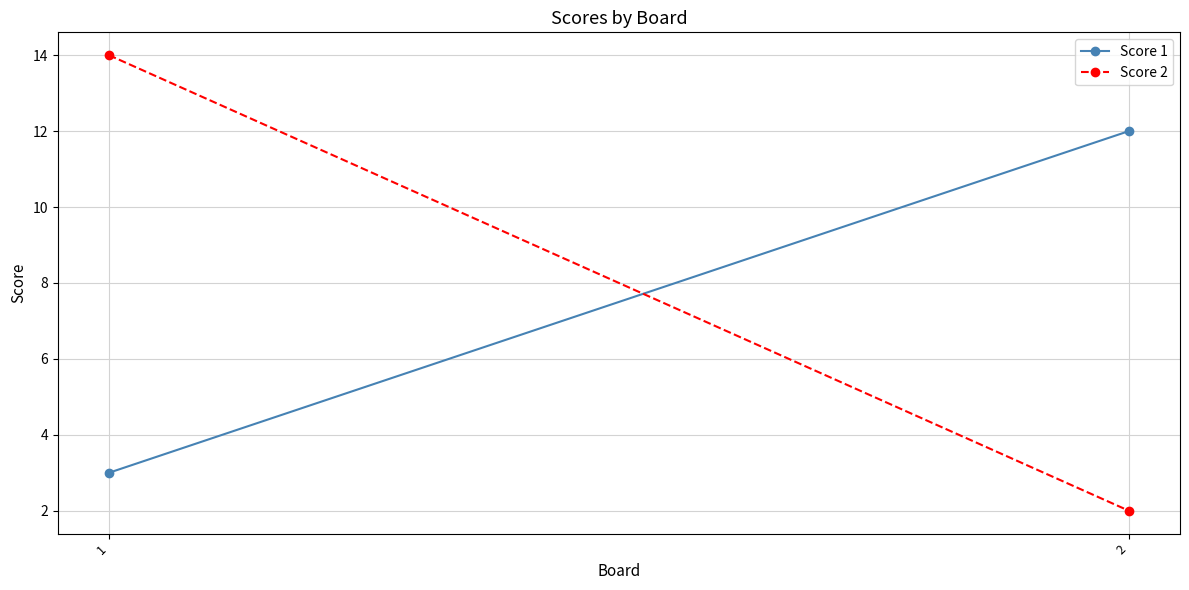

The value of Score 2 at 2 is 3. True or false?

False